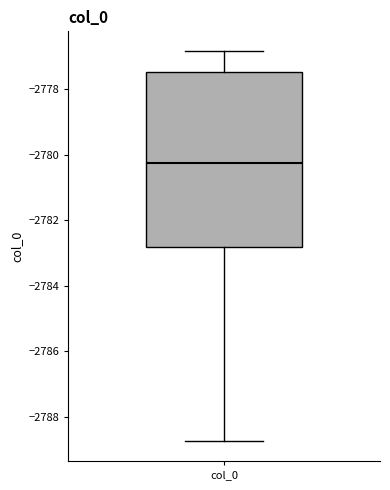

Transcribe this box plot: give where the median line is, the range the box spans, and where the two whiskers end, as read against the y-axis. The values are not printed on the chart, so give them approximately, as read against the axis.

median -2780.2, box -2782.8 to -2777.4, whiskers -2788.8 to -2776.8